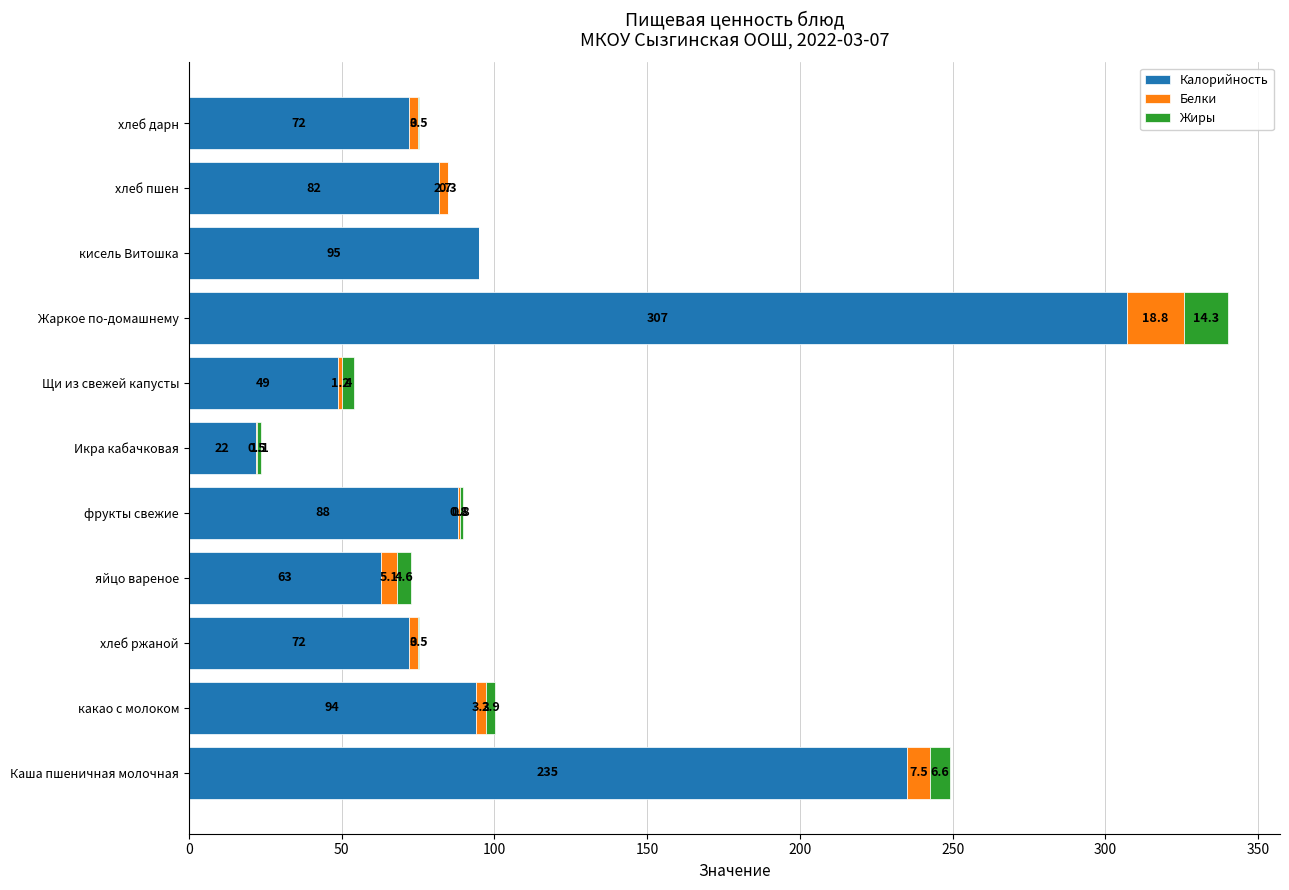

The Калорийность series shows 72.0 at хлеб дарн. True or false?

True